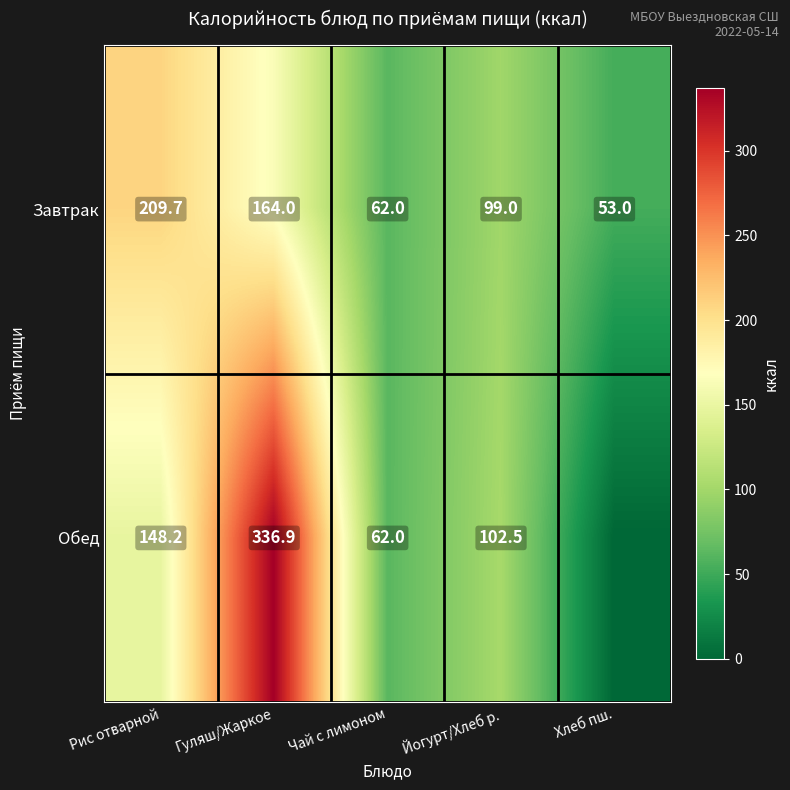

Is the value of Обед at Рис отварной greater than the value of Завтрак at Рис отварной?

No